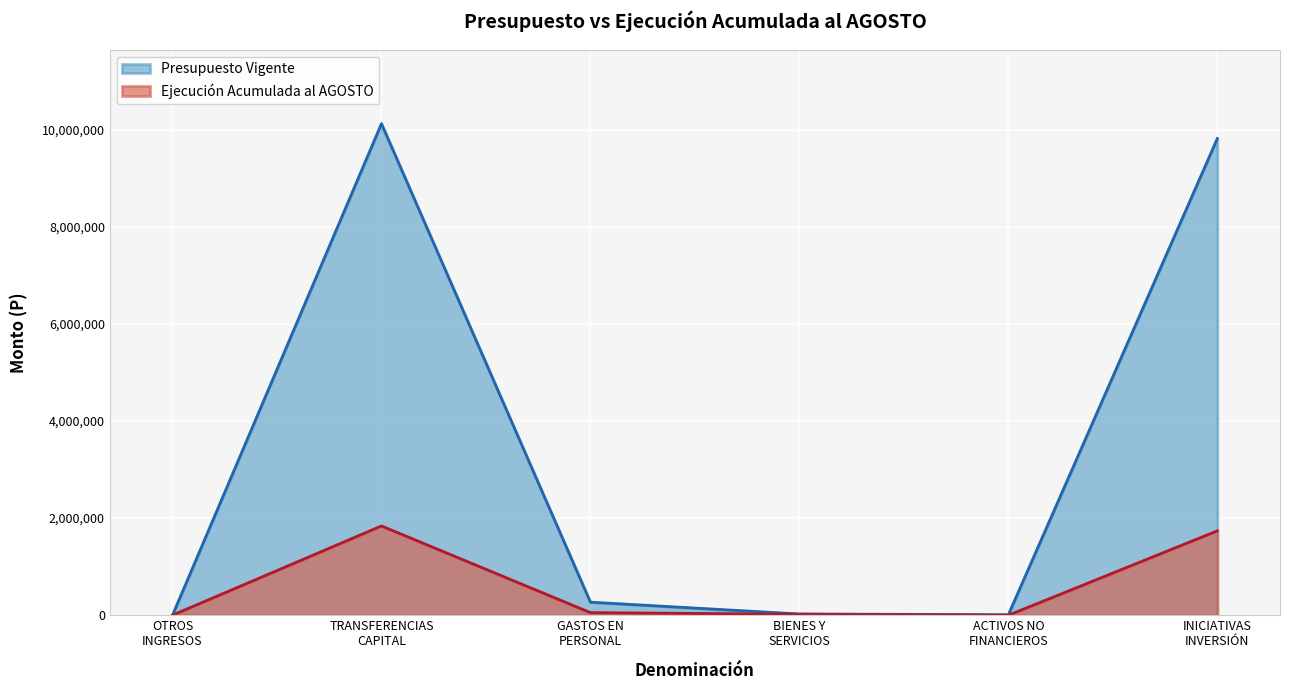

What is the maximum value for Presupuesto Vigente?

10120399